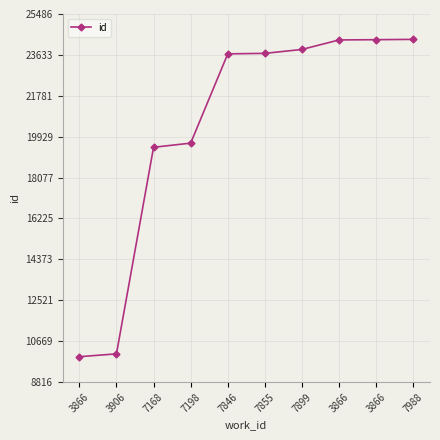

Count the number of data series in this chart.

1